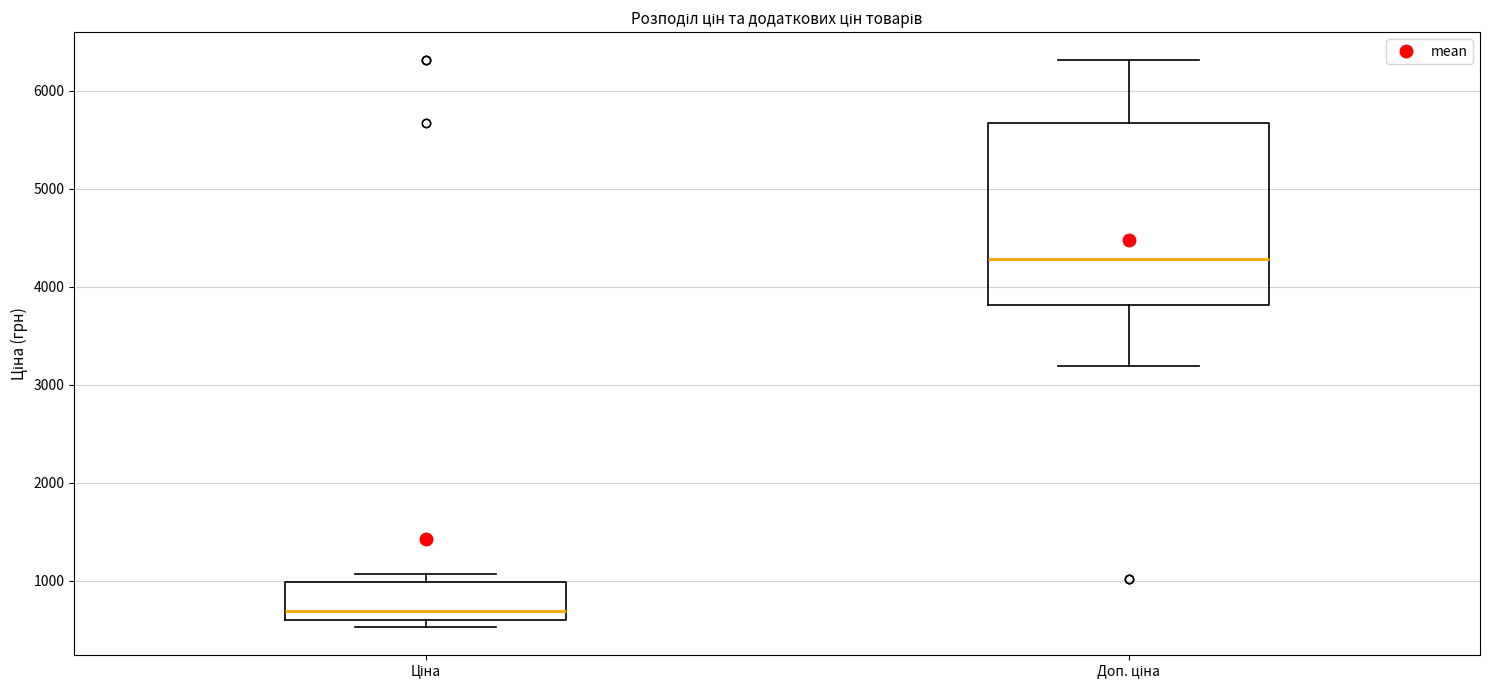

Reading left to right, transcribe this box plot: for each box, give where its median line is, the range the box spans, and where its two whiskers end, as read against the y-axis. The values are not printed on the chart, so give them approximately, as read against the axis.

Ціна: median 700, box 600 to 1000, whiskers 500 to 1100
Доп. ціна: median 4300, box 3800 to 5700, whiskers 3200 to 6300